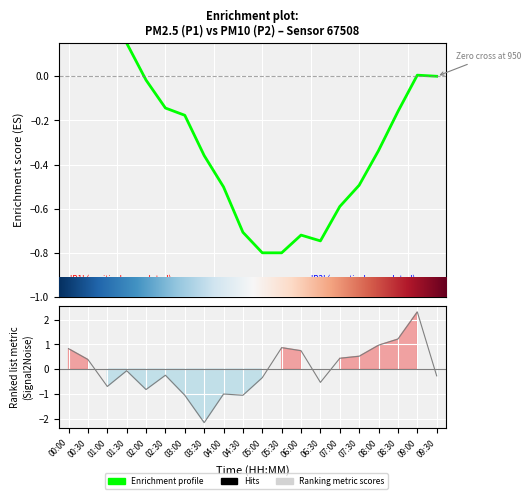

What is the label of the 3rd point from the right?

08:30